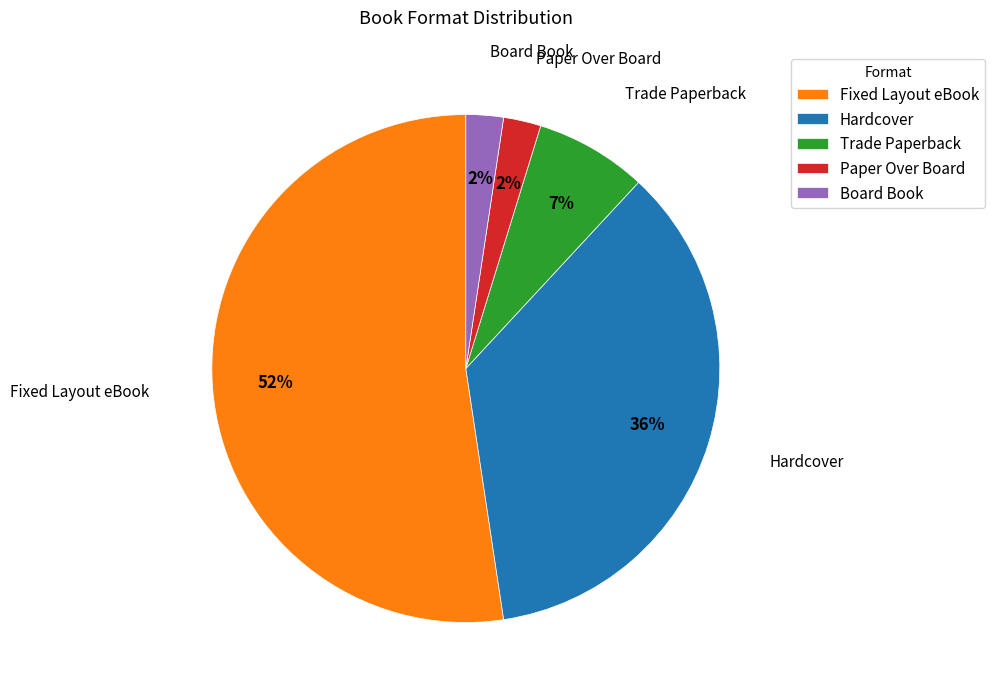

How many slices are in this pie chart?

5